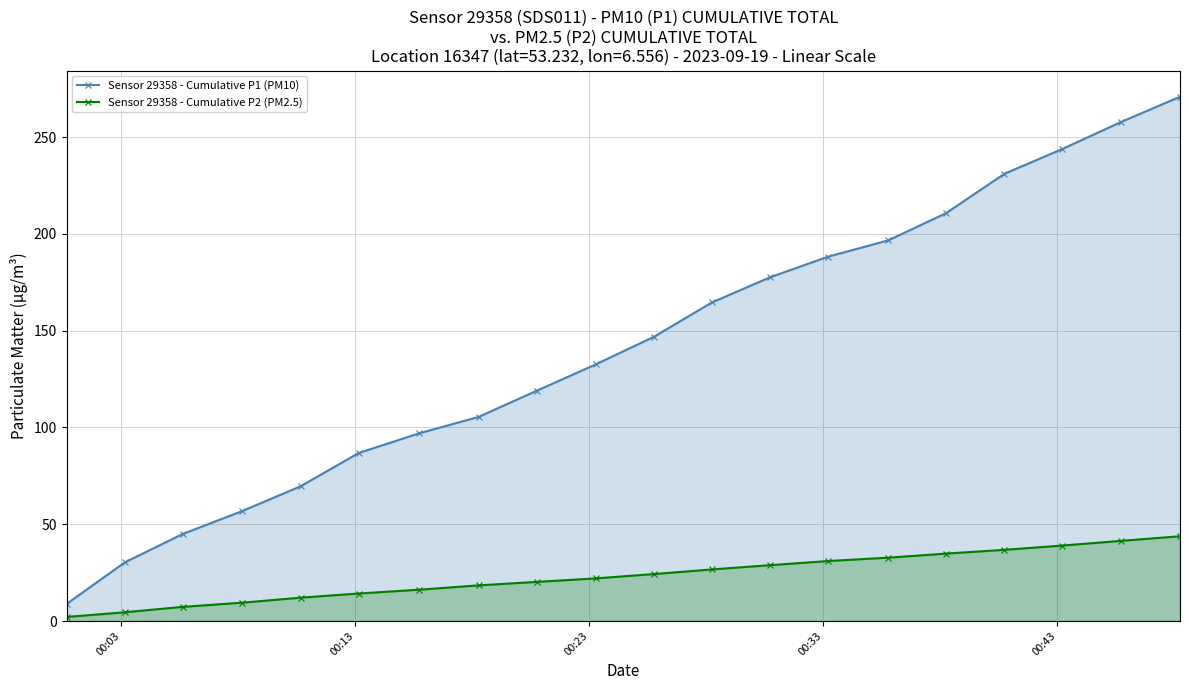

True or false: Sensor 29358 - Cumulative P2 (PM2.5) and Sensor 29358 - Cumulative P1 (PM10) cross at least once.

False